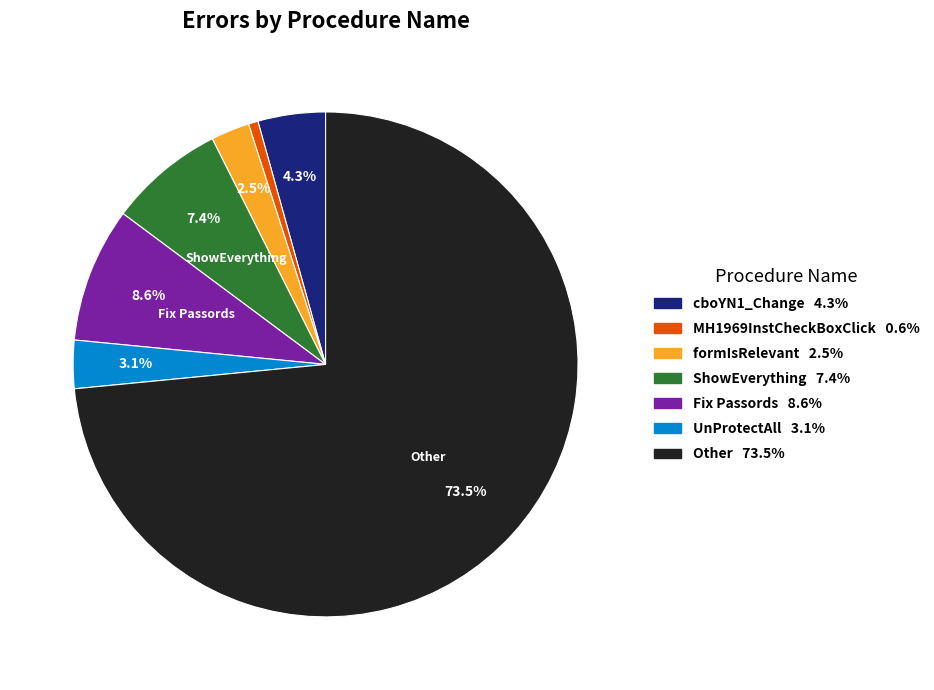

Which slice is the largest?

Other